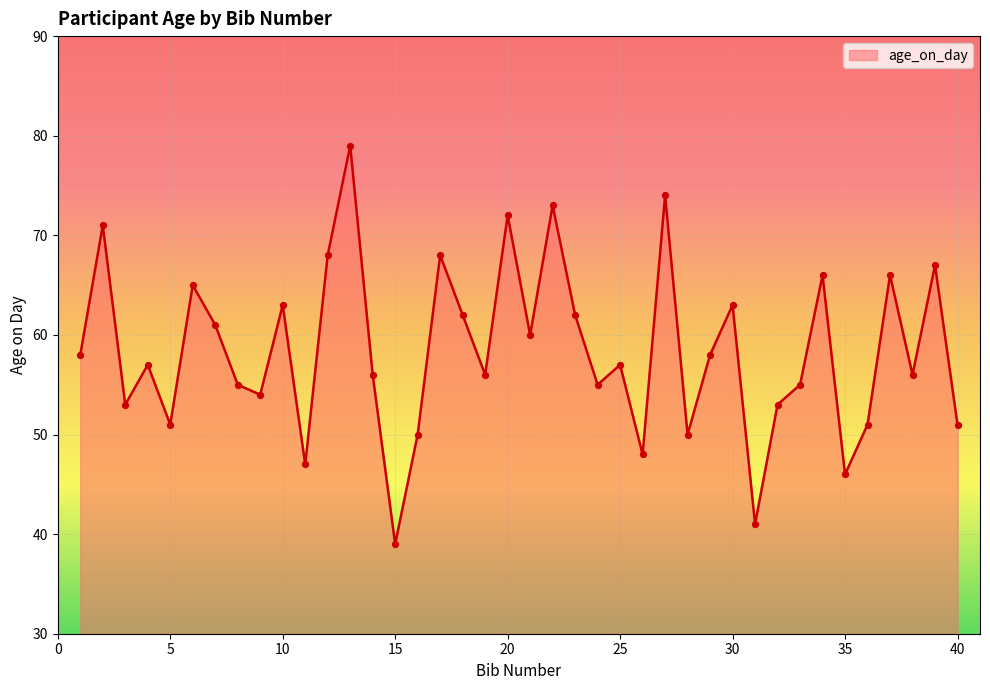

What is the greatest value displayed?

79